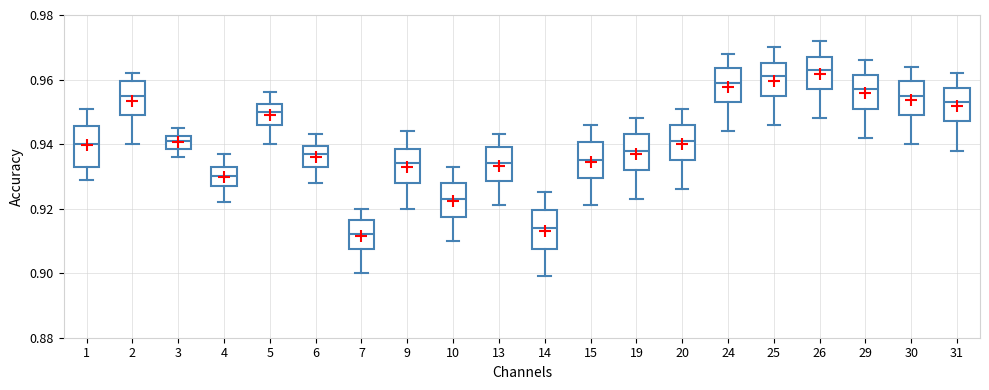

Which box's median line is the lowest?

7